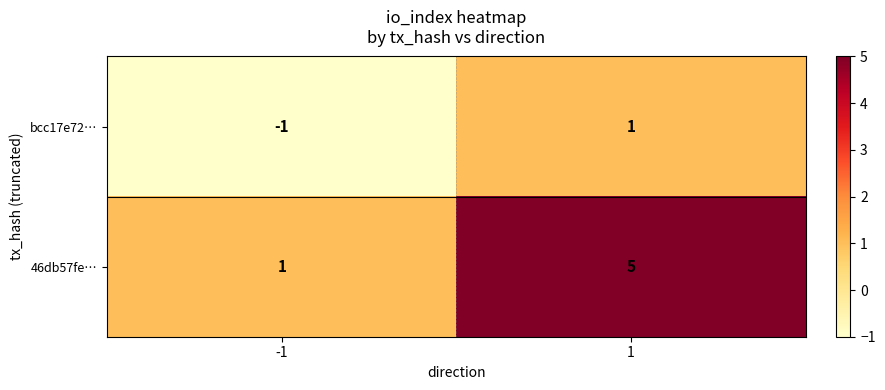

True or false: 46db57fe… has a value of 1 at -1.

True